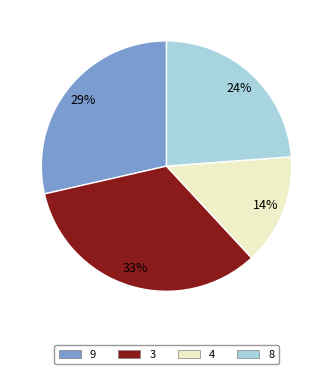

Is the sum of 3 and 9 greater than half?

Yes